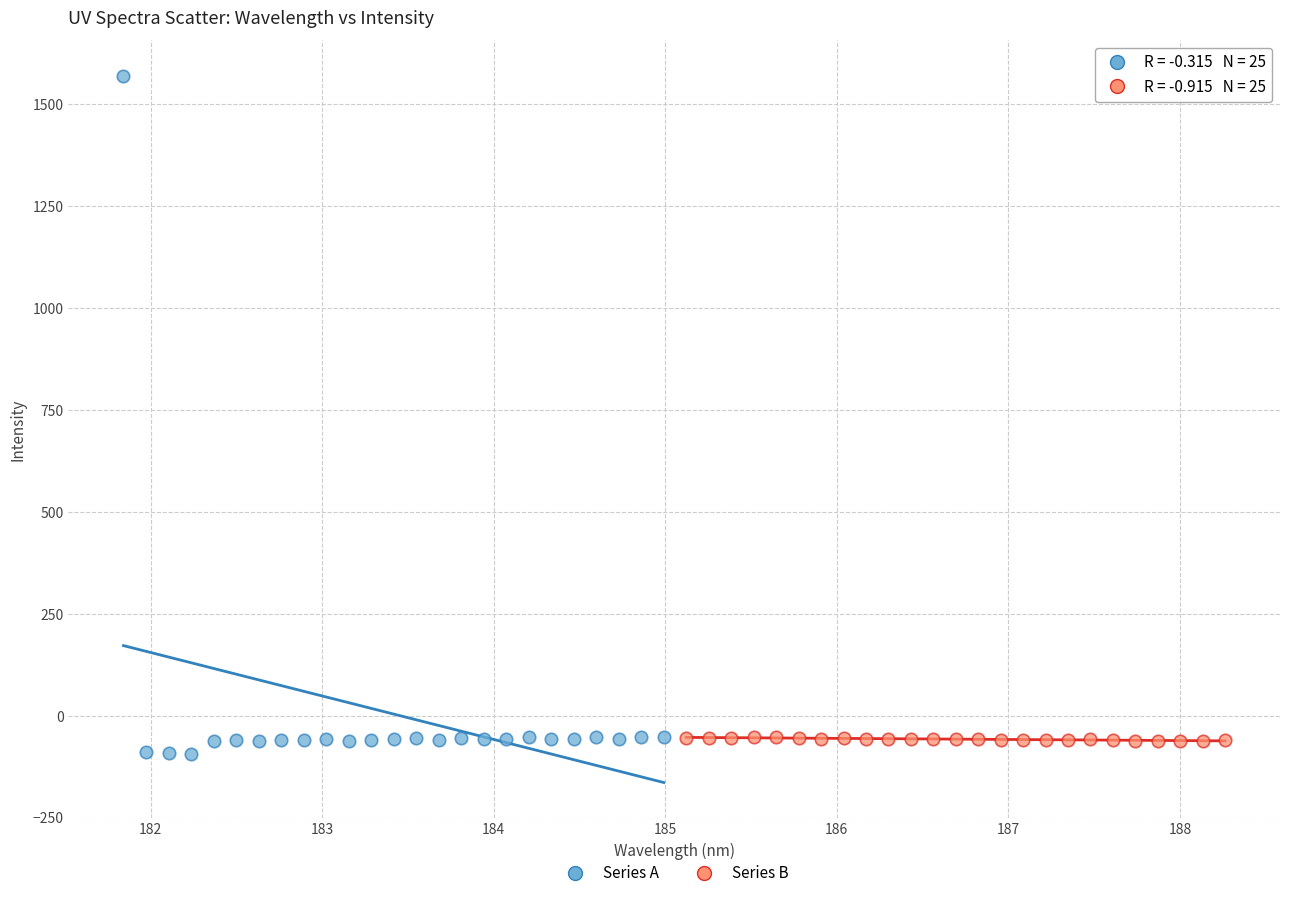

What are all the series names shown in the legend?

Series A, Series B